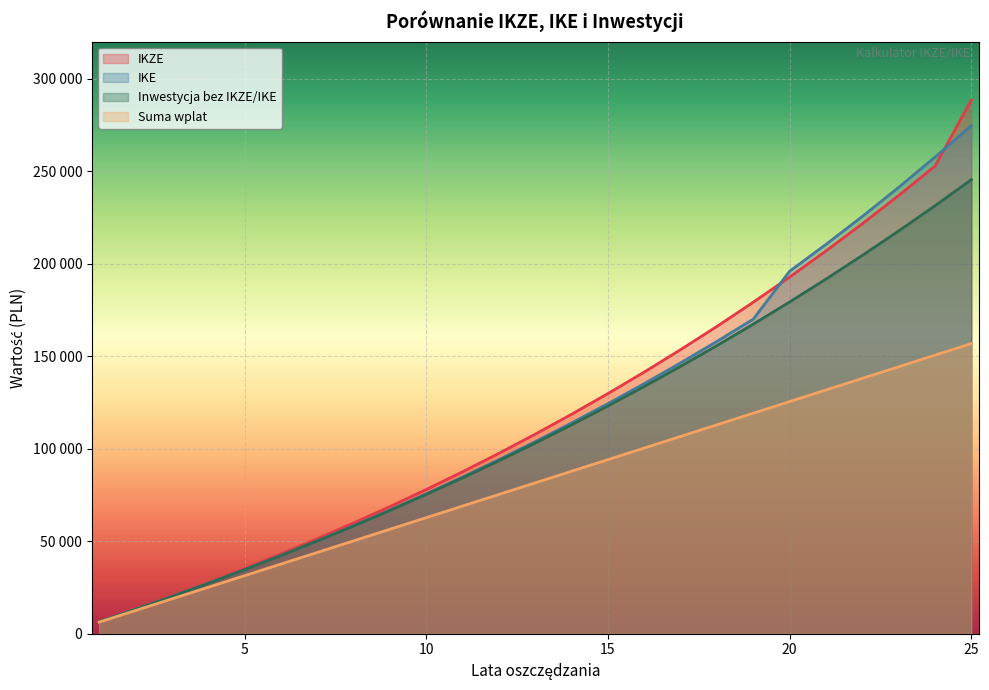

Between 12 and 24, which series saw the biggest shift?

IKE